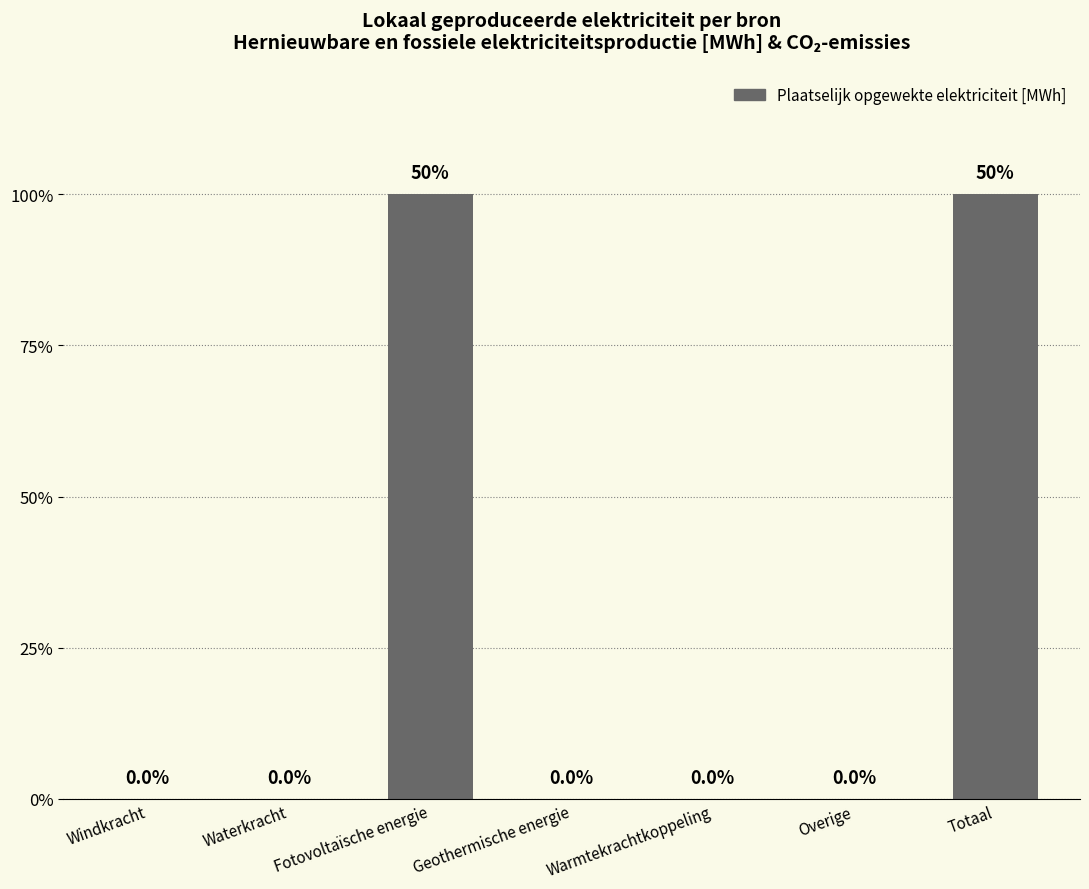

List the labels in order of value, largest first.

Fotovoltaïsche energie, Totaal, Windkracht, Waterkracht, Geothermische energie, Warmtekrachtkoppeling, Overige